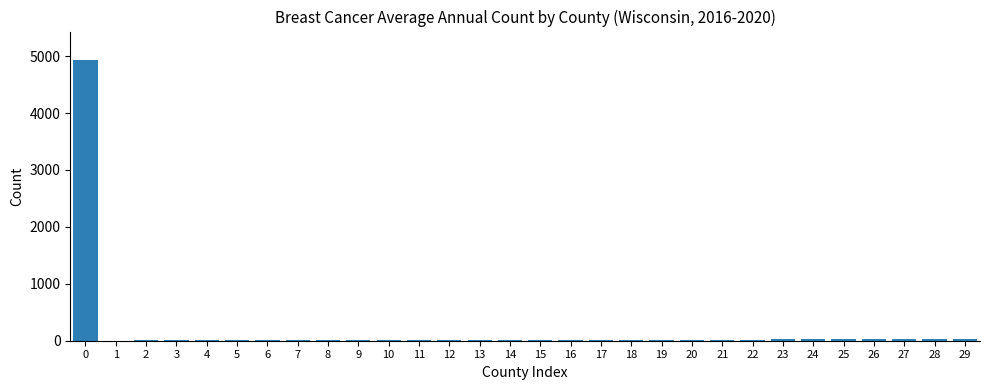

What is the sum of all values?

5403